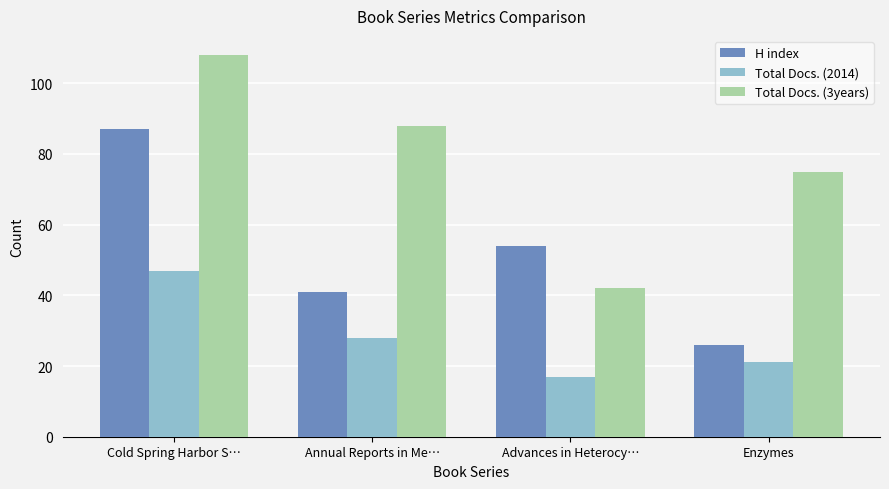

Where does the H index series first go above 54?

Cold Spring Harbor S…